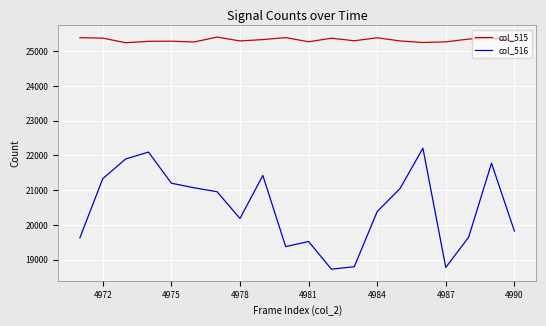

What is the average value of the col_516 series?

20493